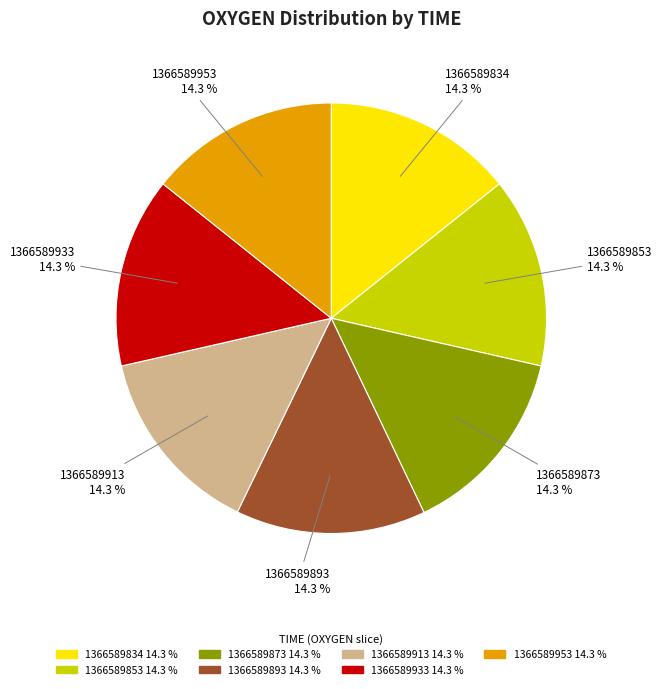

To the nearest percent, what is the combined percentage of 1366589913 and 1366589873?

29%